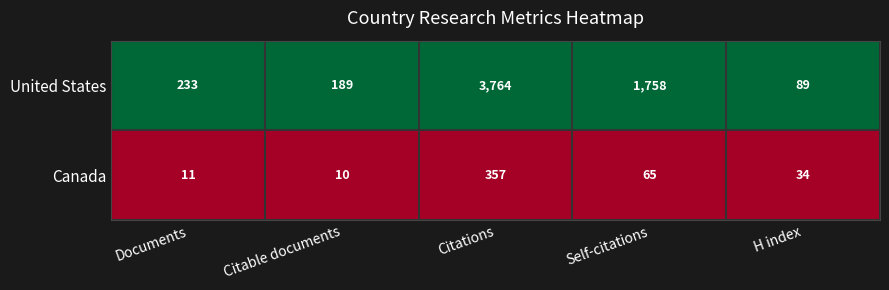

What is the spread (max minus min) of values at Self-citations?

1693